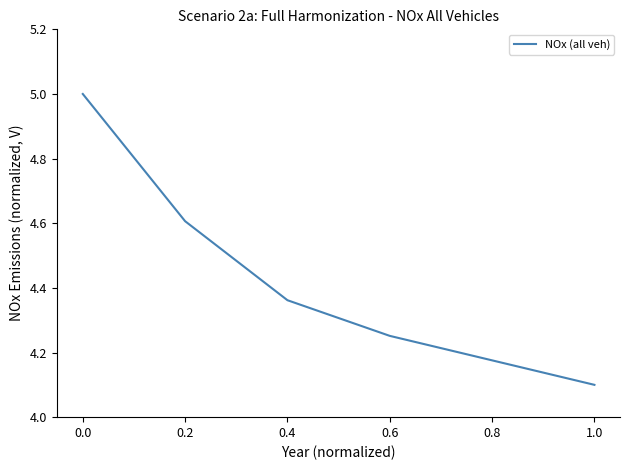

What is the sum of all values?

26.5